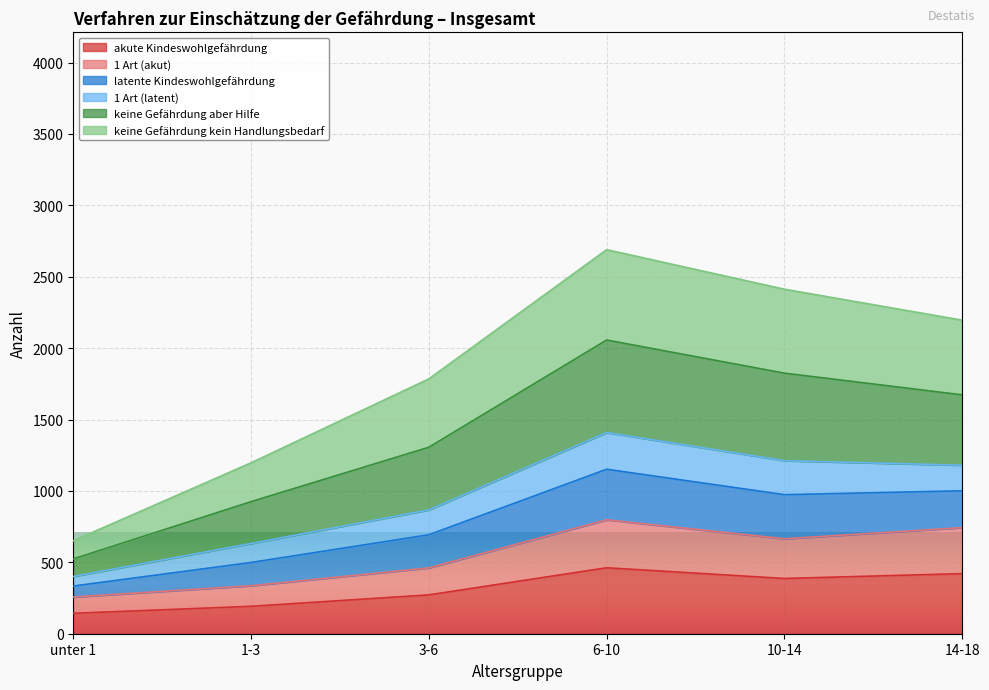

At which label does akute Kindeswohlgefährdung reach its minimum?

unter 1